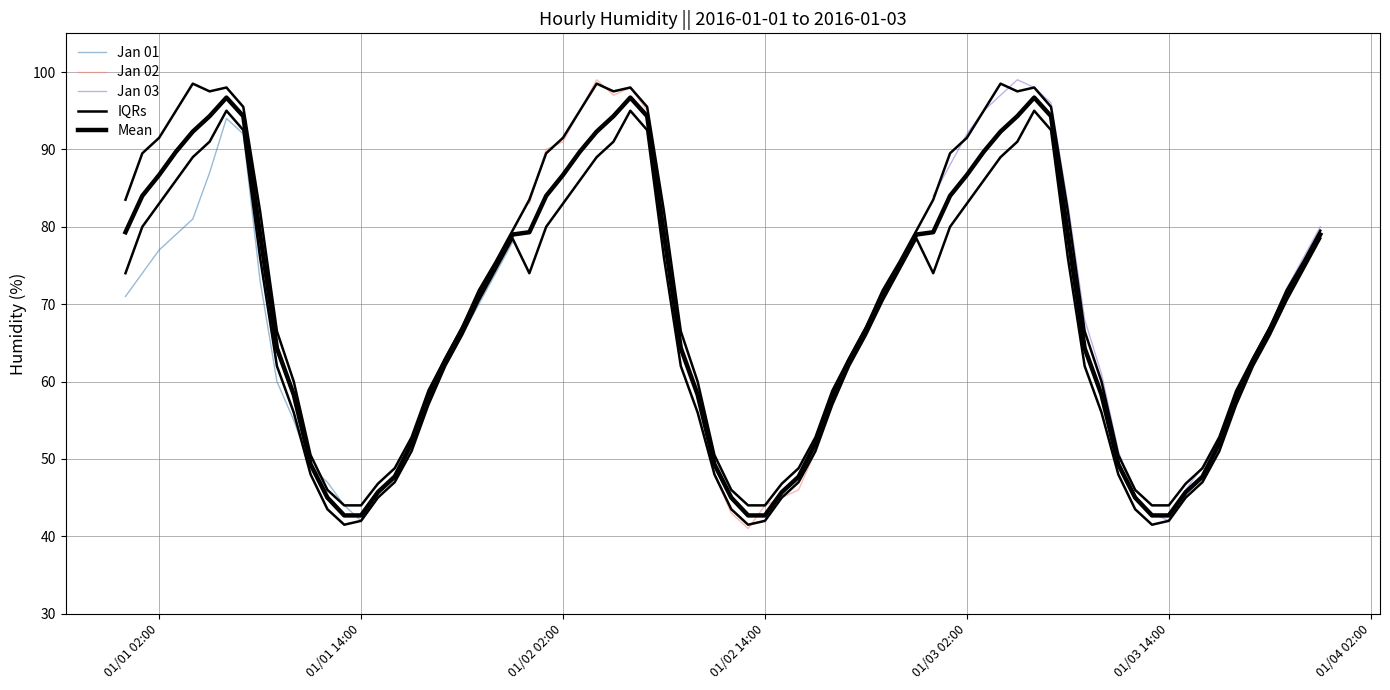

What is the maximum value for Jan 01?

94